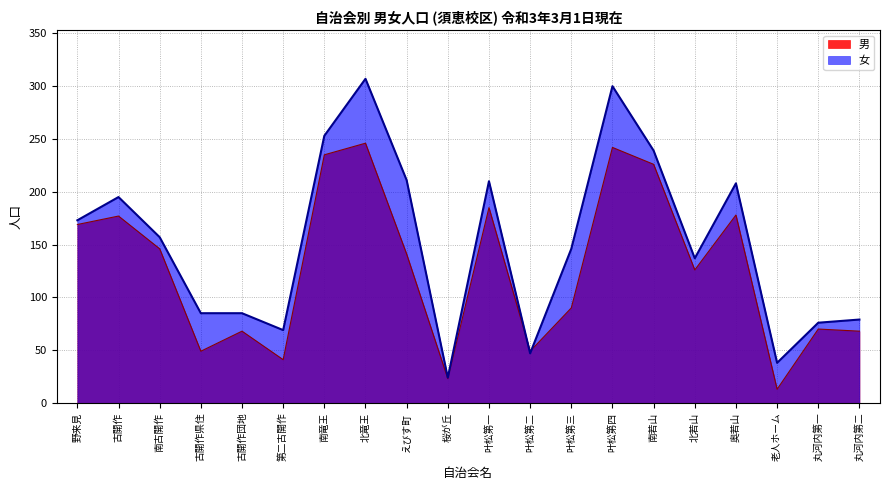

How many interior local peaks does the 男 series have?

7